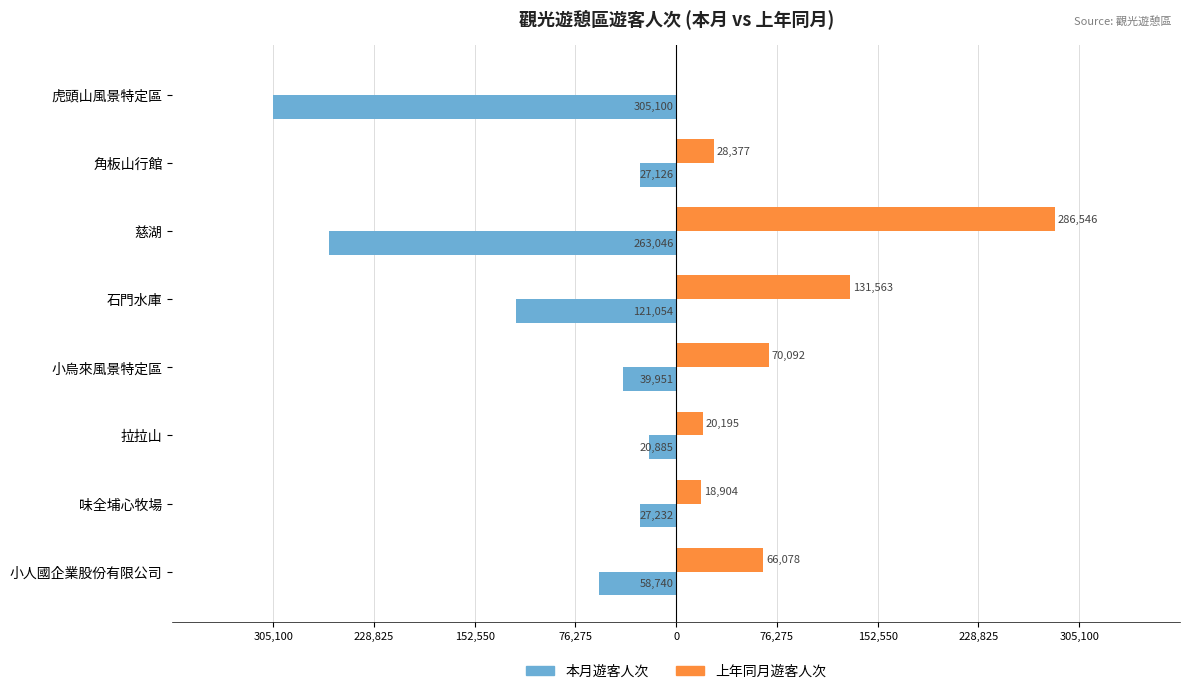

What are all the series names shown in the legend?

本月遊客人次, 上年同月遊客人次